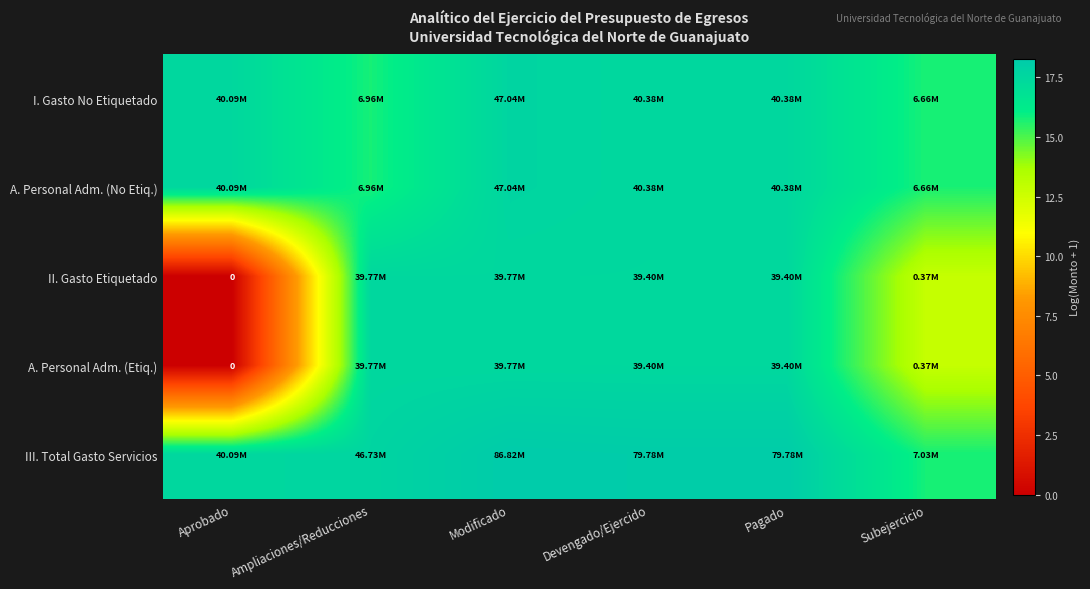

What is the spread (max minus min) of values at Pagado?

0.7